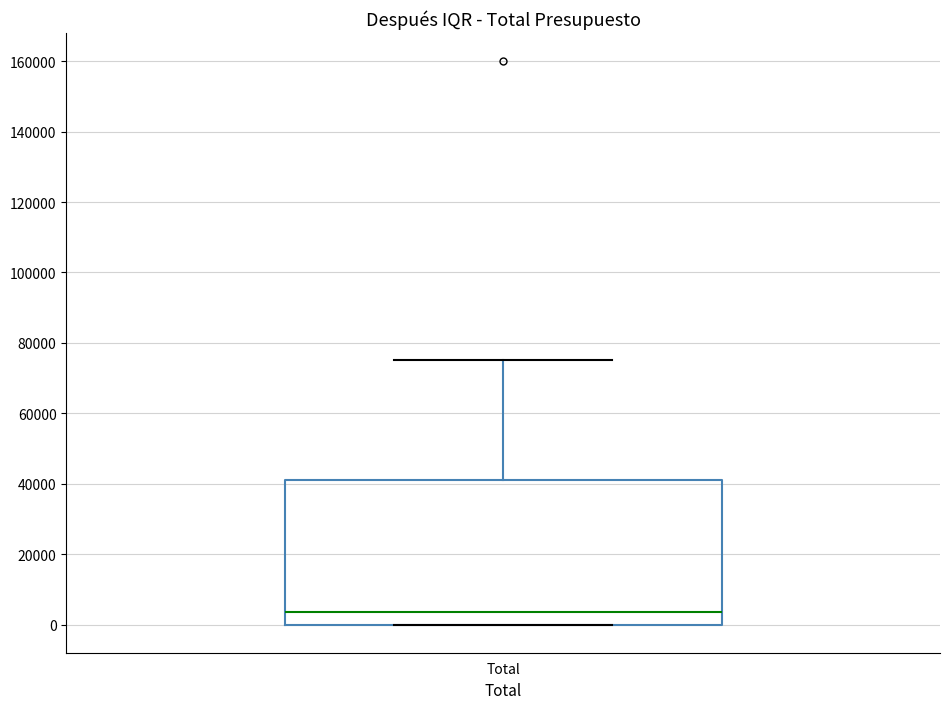

Transcribe this box plot: give where the median line is, the range the box spans, and where the two whiskers end, as read against the y-axis. The values are not printed on the chart, so give them approximately, as read against the axis.

median 4000, box 0 to 42000, whiskers 0 to 76000